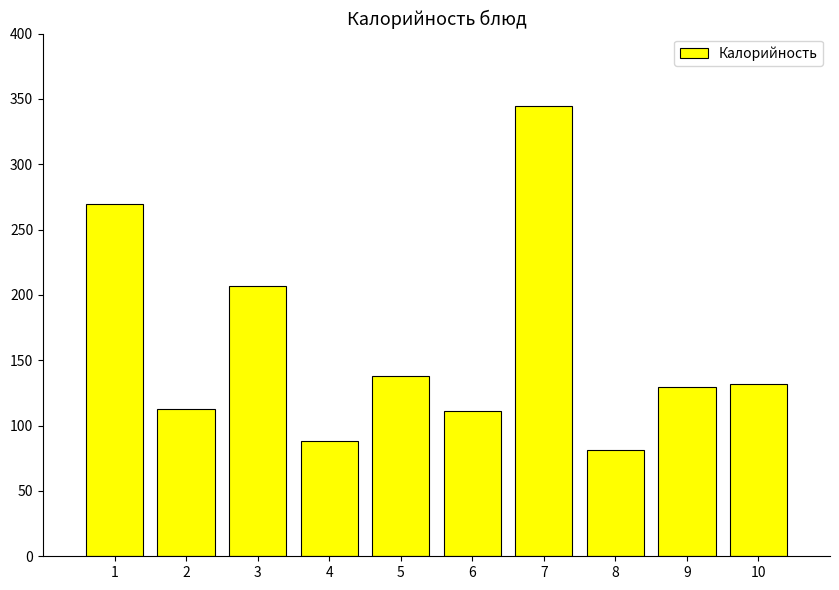

How many data points does each series have?

10